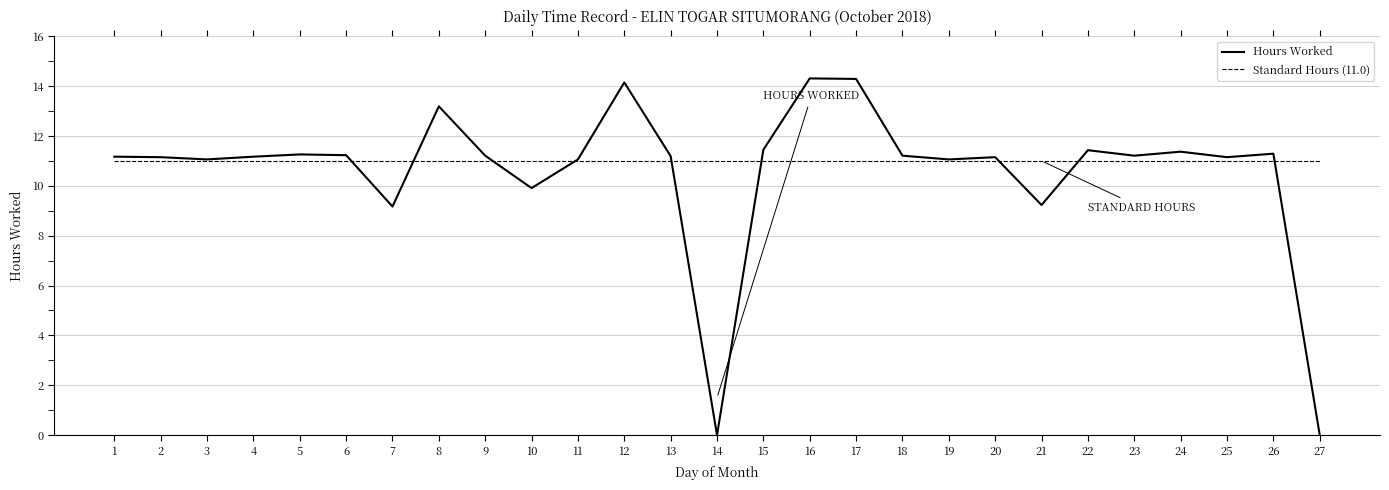

Is it true that Standard Hours (11.0) equals 11.0 at 19?

True